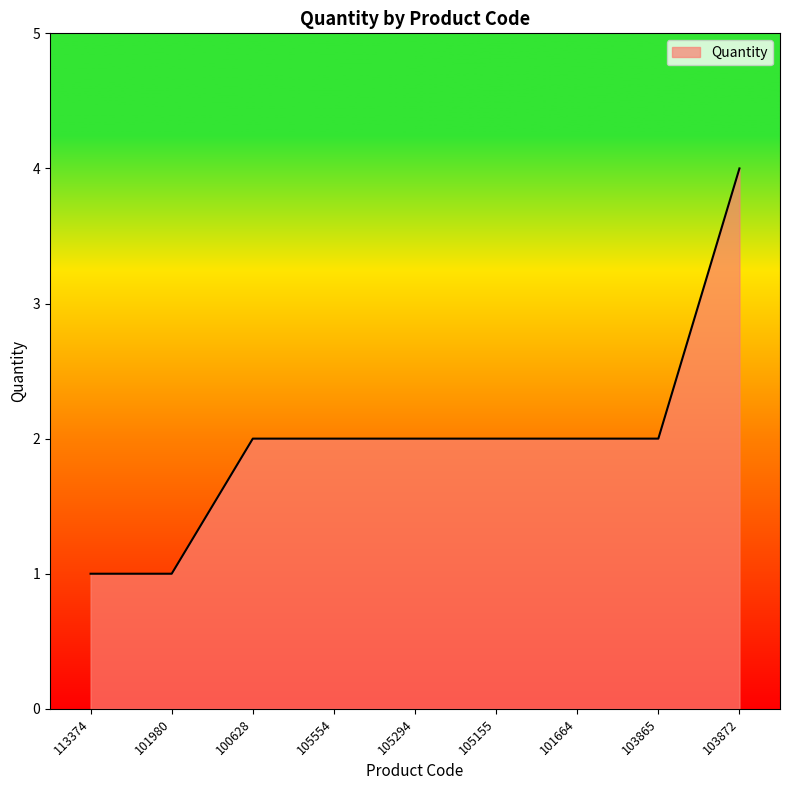

The value at 105294 is 3. True or false?

False